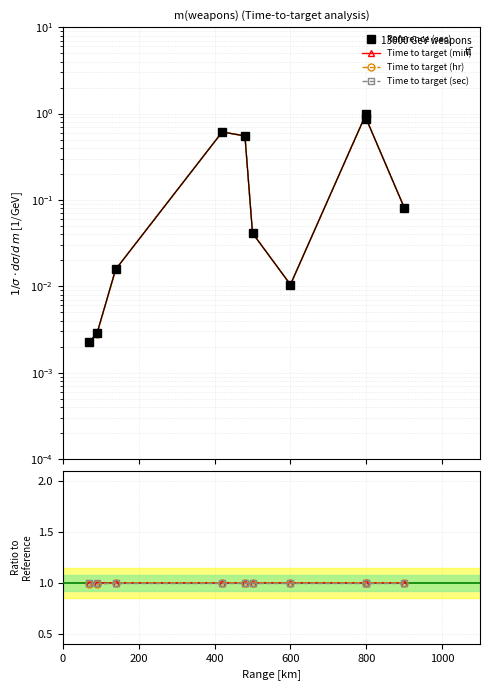

What is the sum of all Time to target (sec) values?

10.0